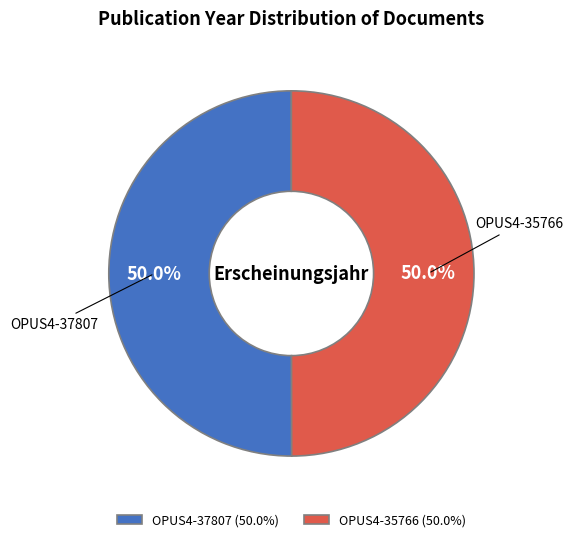

What percentage is NOT represented by OPUS4-35766?

50.0%